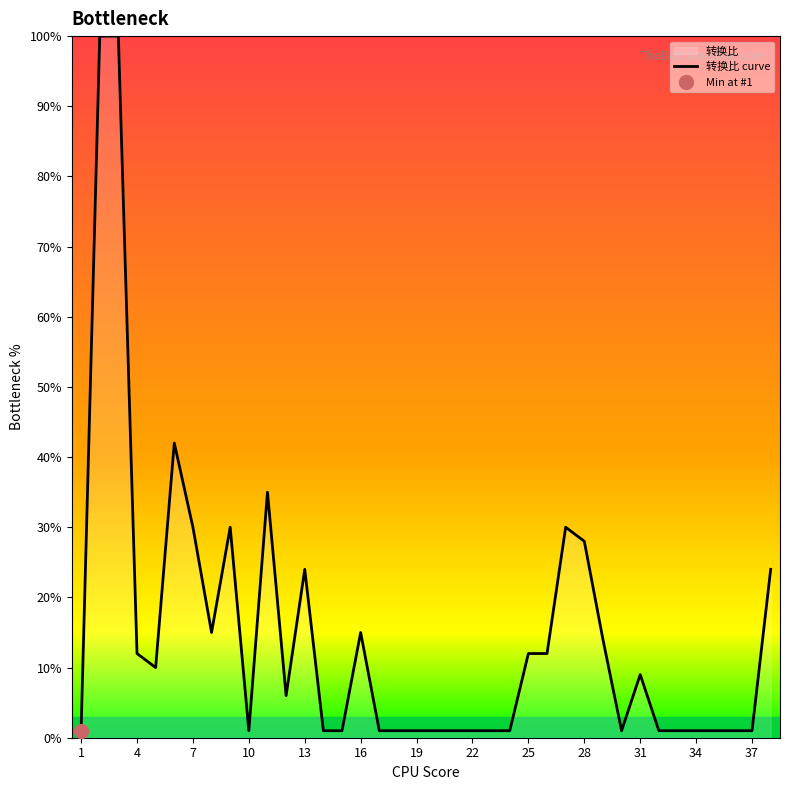

Between 20 and 28, which is larger?

28